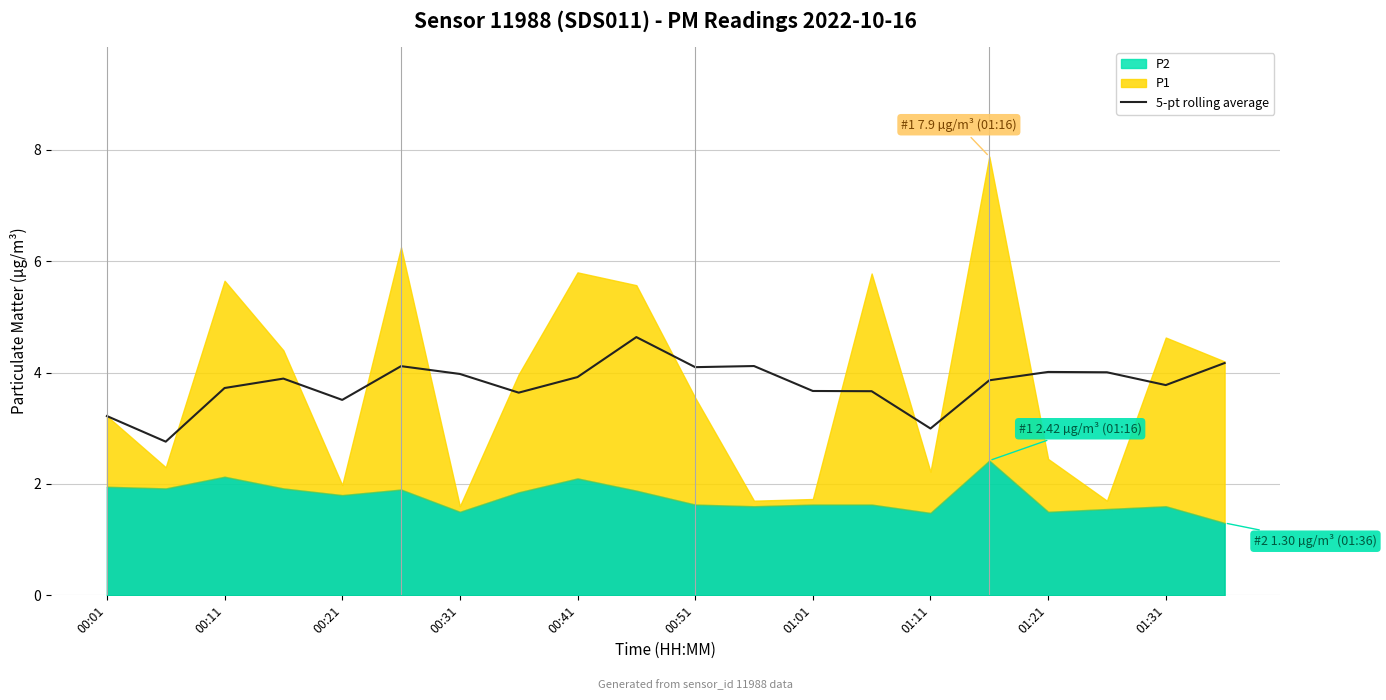

Is it true that 5-pt rolling average equals 2.2 at 00:01?

False